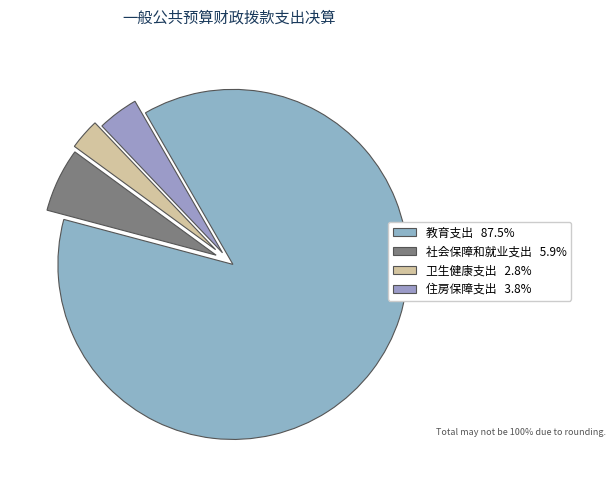

What portion of the pie excludes 卫生健康支出?

97.2%